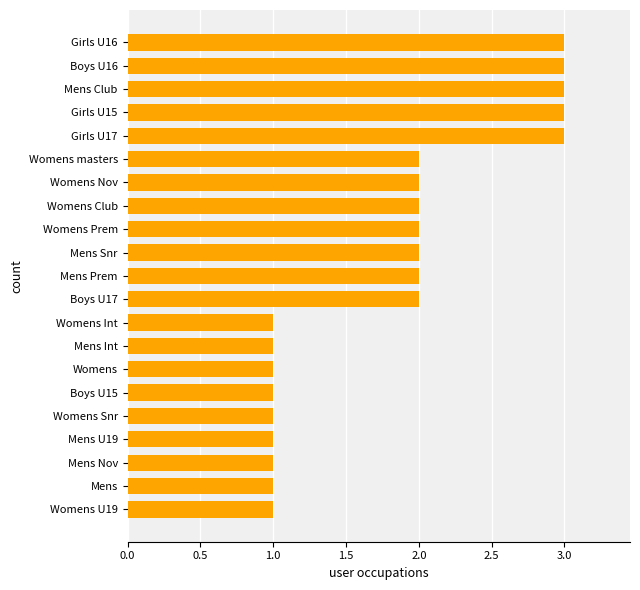

What is the greatest value displayed?

3